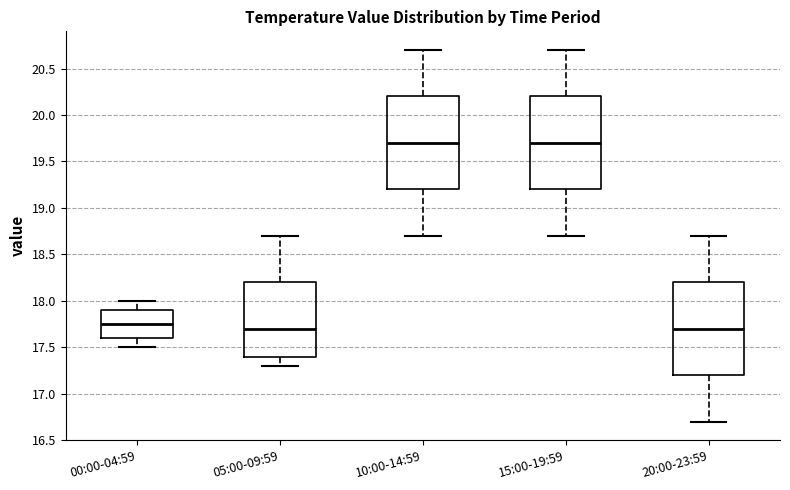

Reading left to right, read every box against the y-axis: the position of its median line, the range the box covers, and the ends of its whiskers. The values are not printed on the chart, so give them approximately, as read against the axis.

00:00-04:59: median 17.75, box 17.60 to 17.90, whiskers 17.50 to 18.00
05:00-09:59: median 17.70, box 17.40 to 18.20, whiskers 17.30 to 18.70
10:00-14:59: median 19.70, box 19.20 to 20.20, whiskers 18.70 to 20.70
15:00-19:59: median 19.70, box 19.20 to 20.20, whiskers 18.70 to 20.70
20:00-23:59: median 17.70, box 17.20 to 18.20, whiskers 16.70 to 18.70